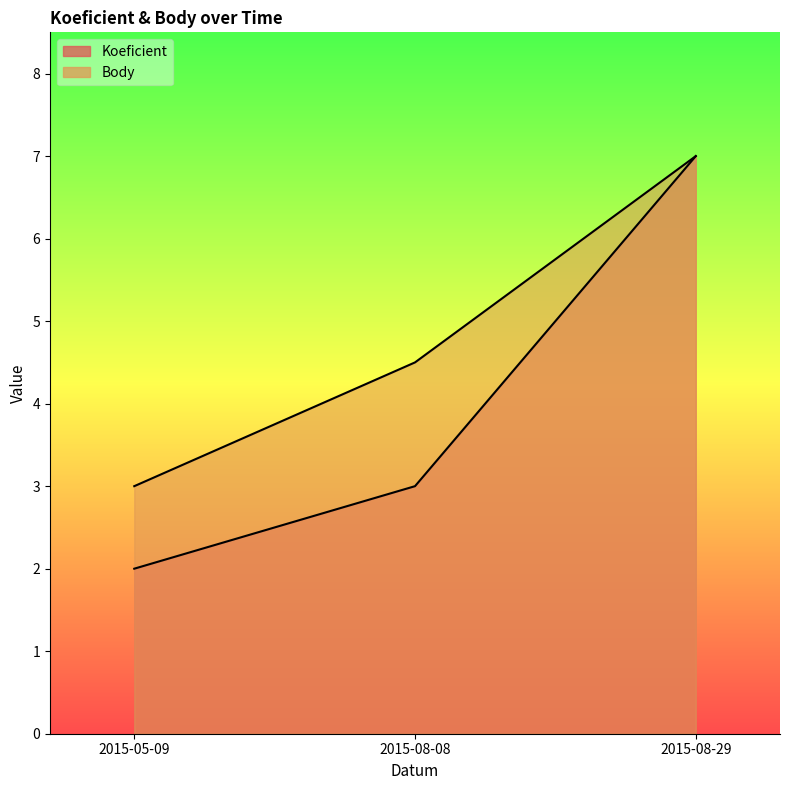

What is the value of the Body point at the 2nd from the left?

4.5